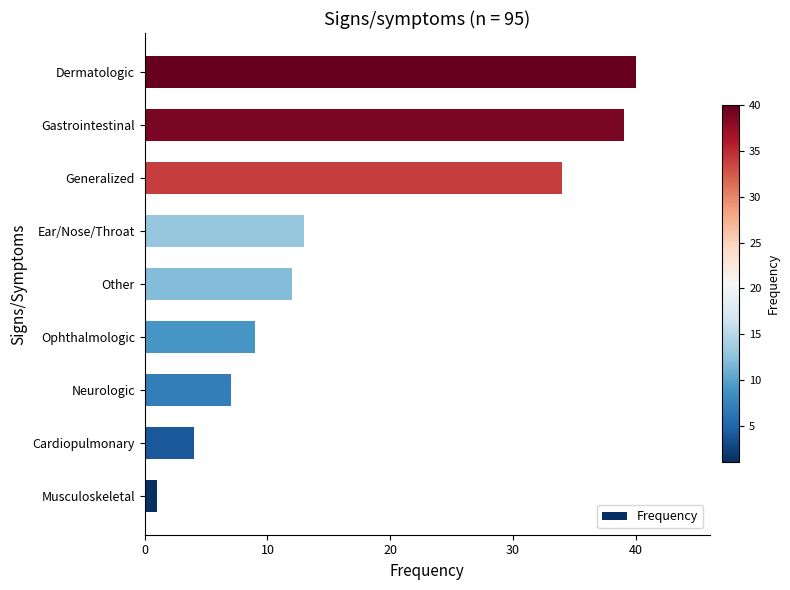

Which category has the highest value across all series?

Dermatologic